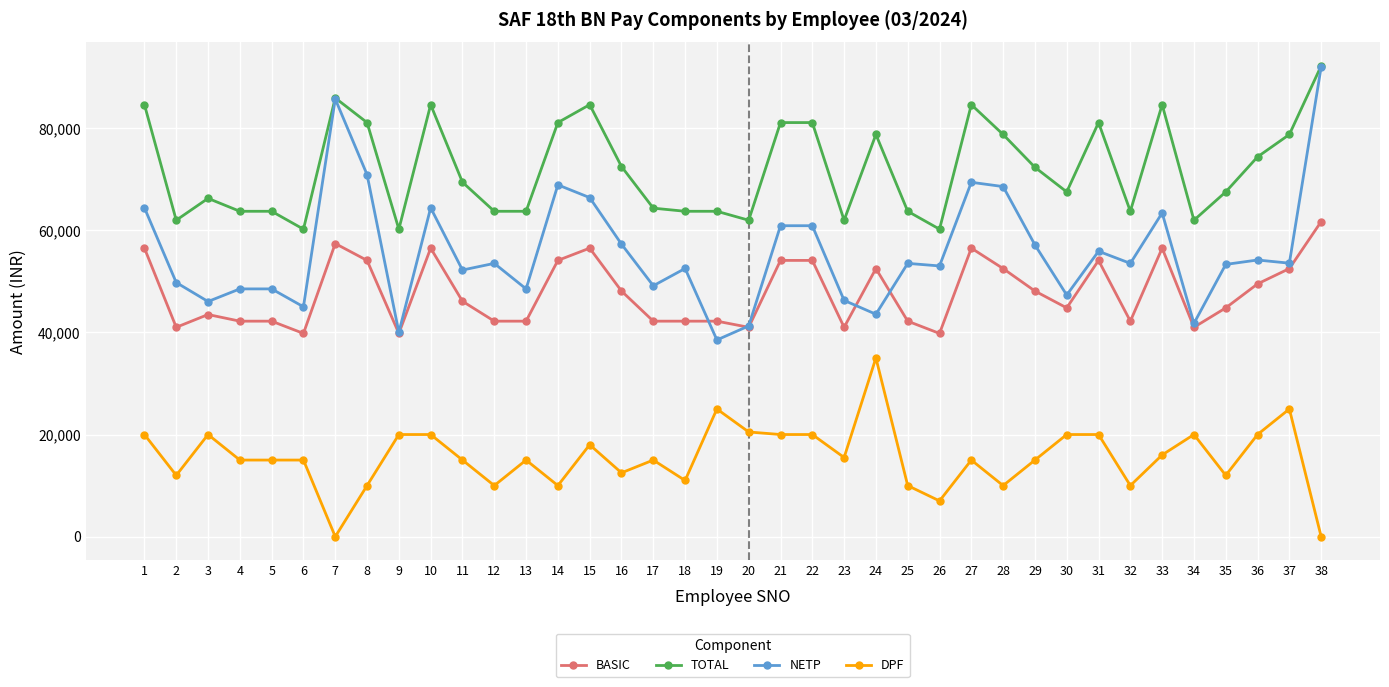

At 13, list the series in order from largest to smallest.

TOTAL, NETP, BASIC, DPF